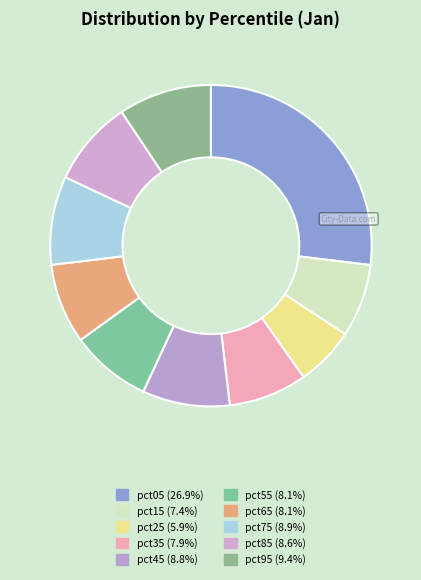

Is it true that pct85 is 9% of the pie?

True